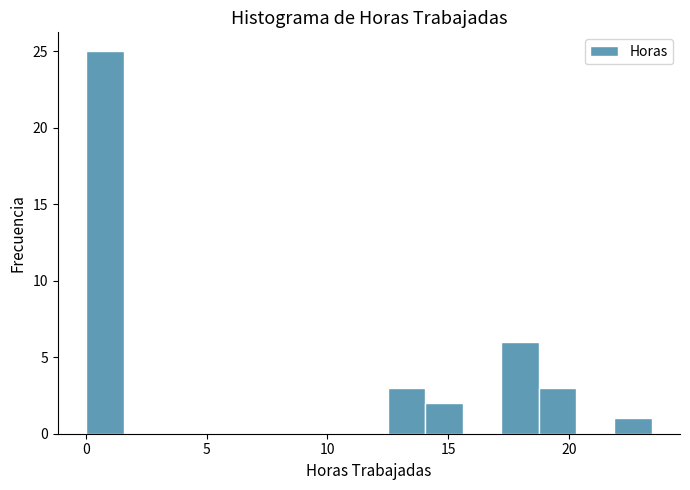

Around what value on the x-axis is the tallest bar? Give the approximate position of its centre, as read against the axis.

1.0